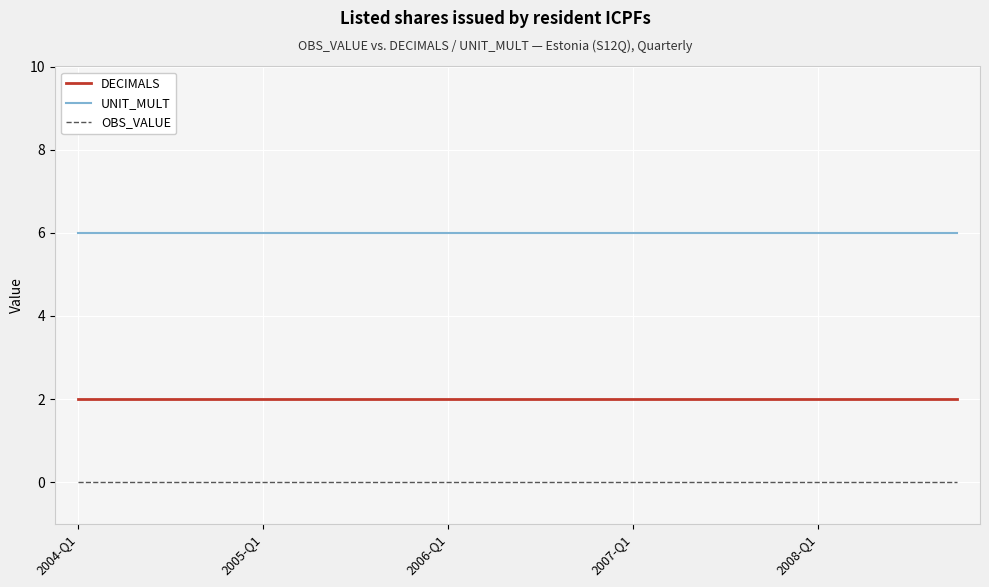

Is this an area chart (filled region under the line)?

No